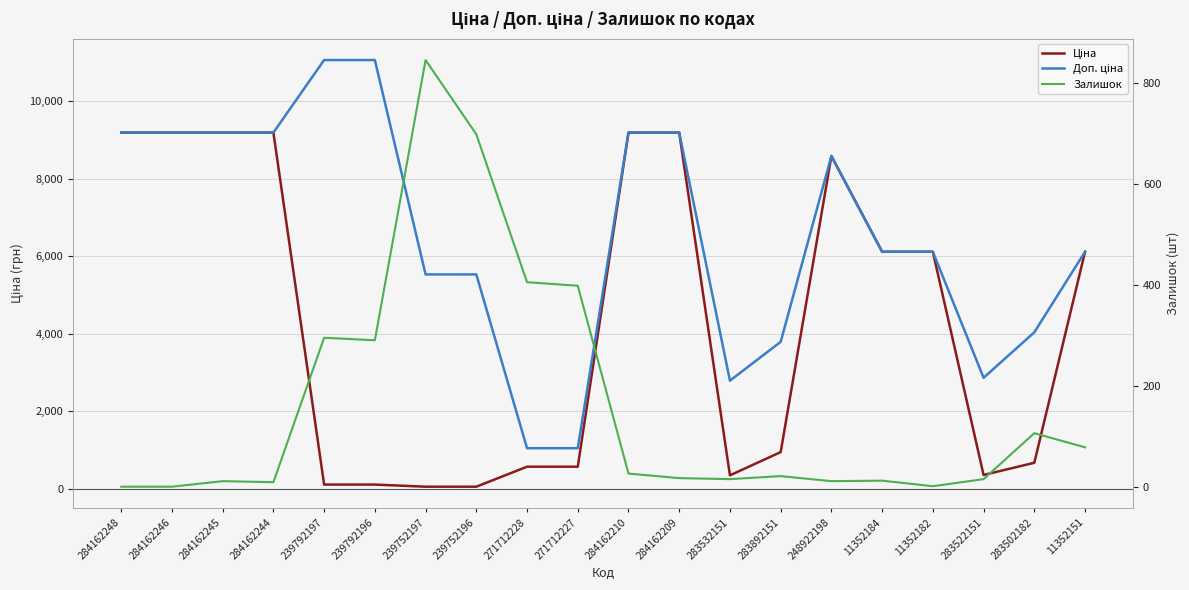

What is the lowest value of the Доп. ціна series?

1048.0